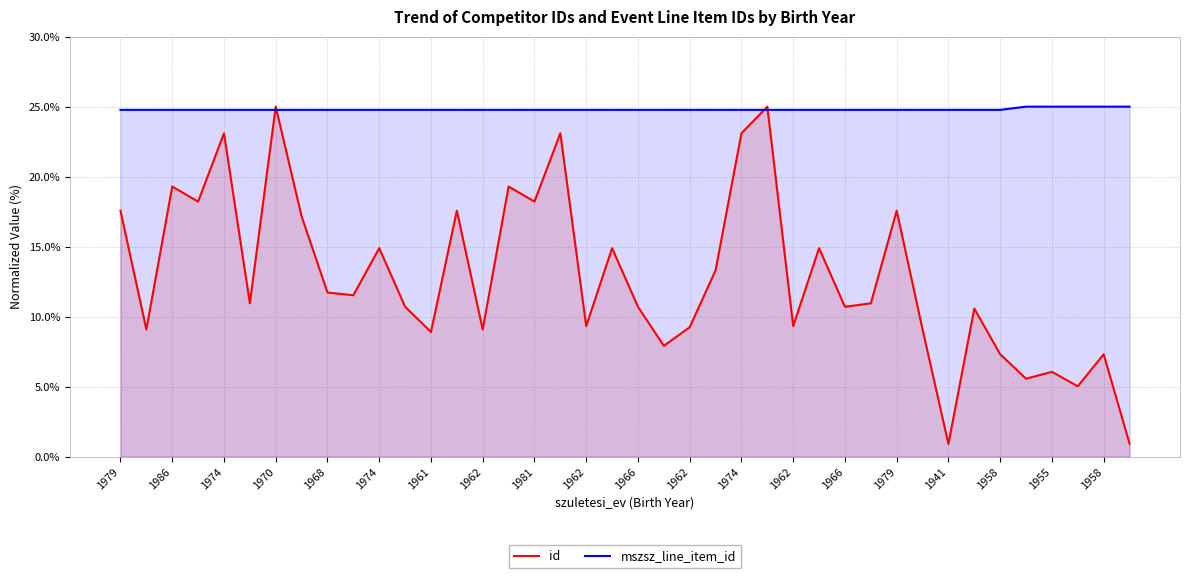

What is the maximum value for mszsz_line_item_id?

25.0